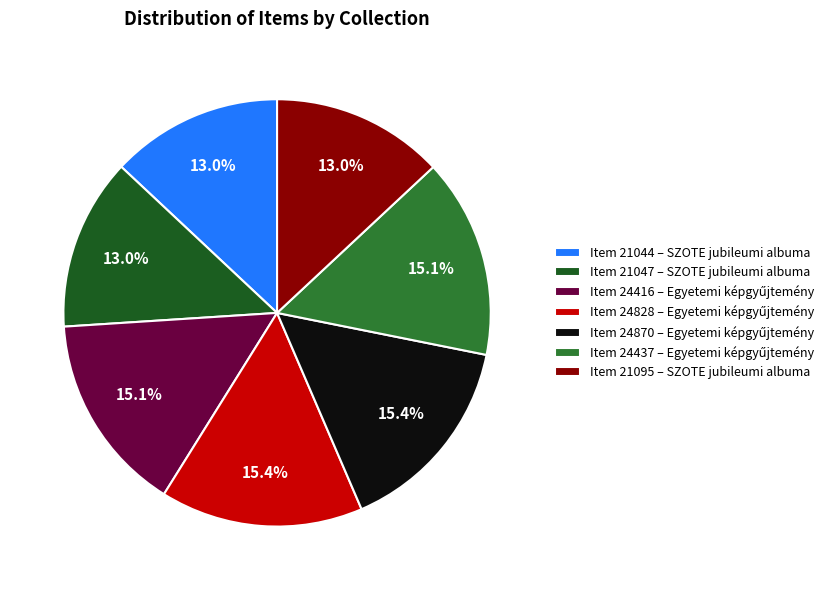

Does any single category account for the majority?

No